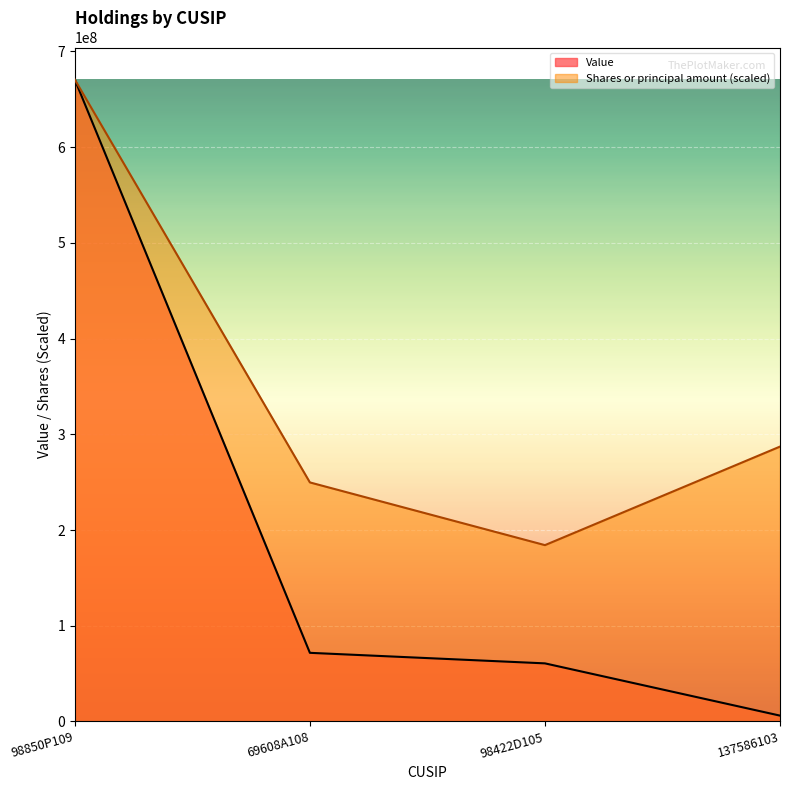

True or false: Shares or principal amount has more than 0 interior local peaks.

False